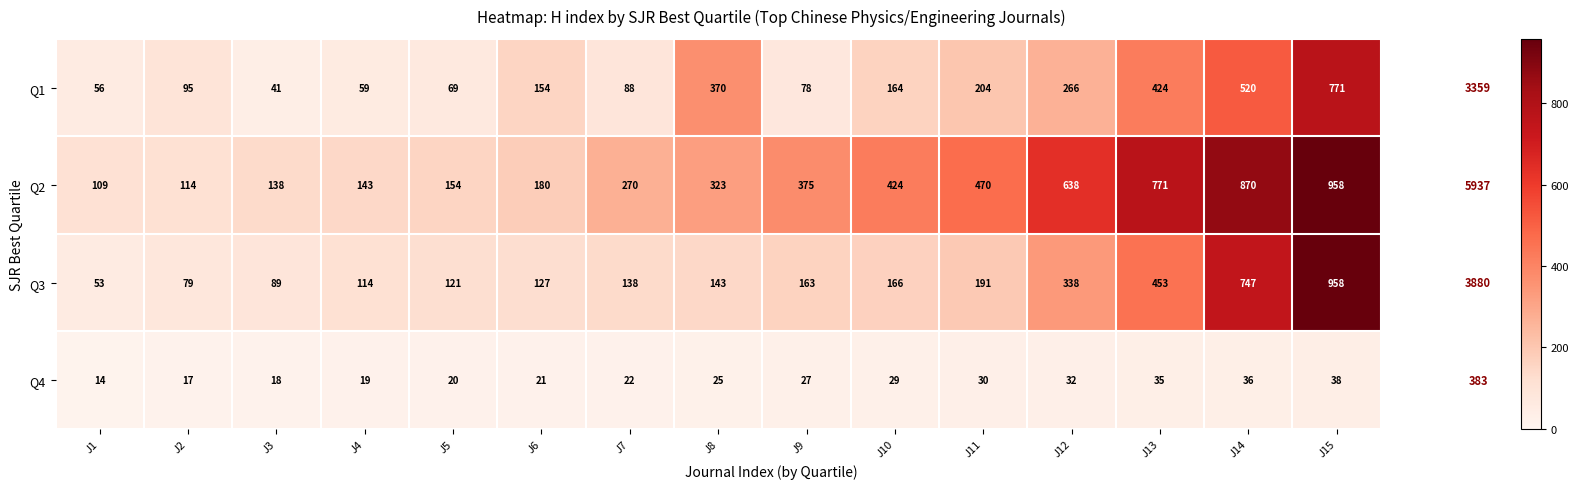

True or false: Q1 has a value of 41 at J3.

True